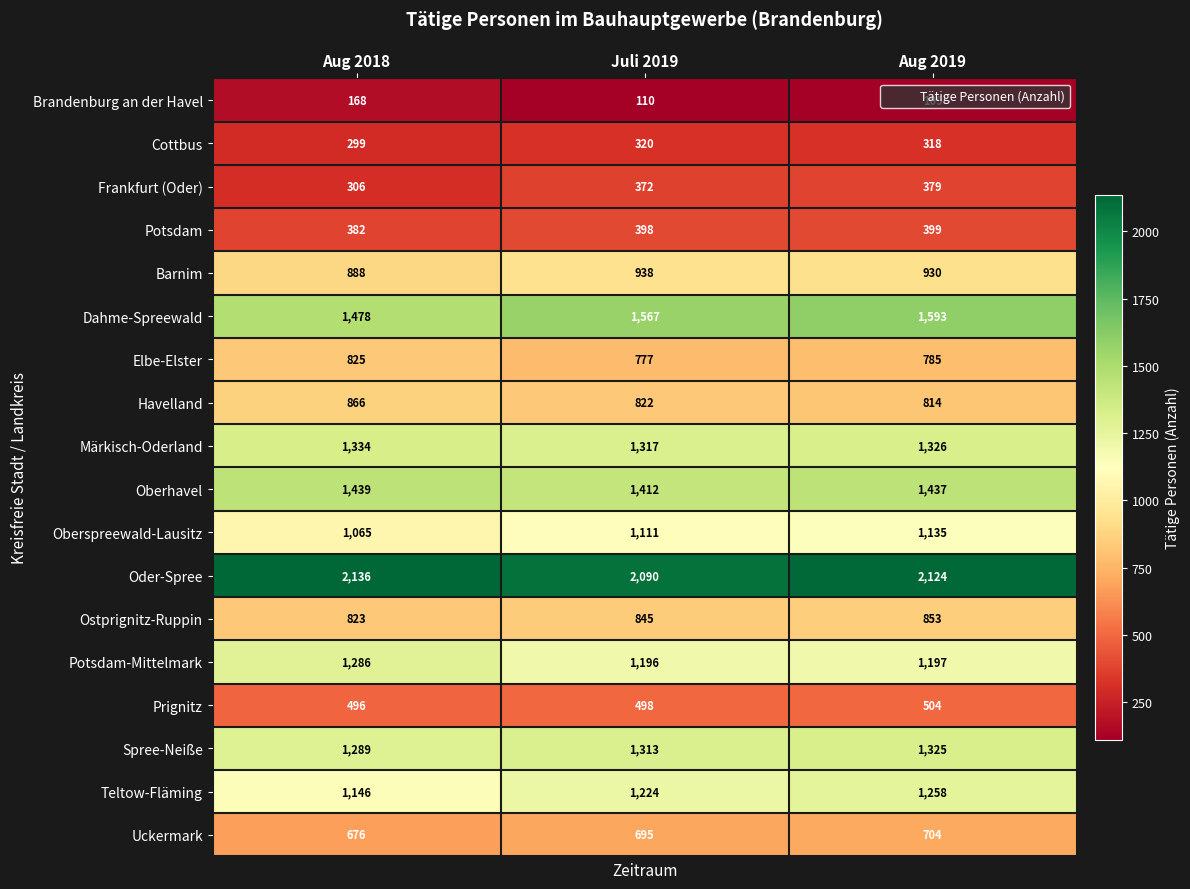

What is the difference between the highest and lowest values at Juli 2019?

1980